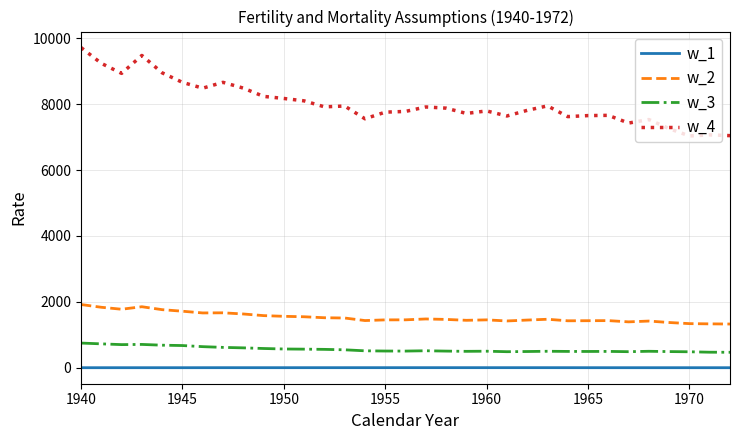

Which series has the largest total across all categories?

w_4